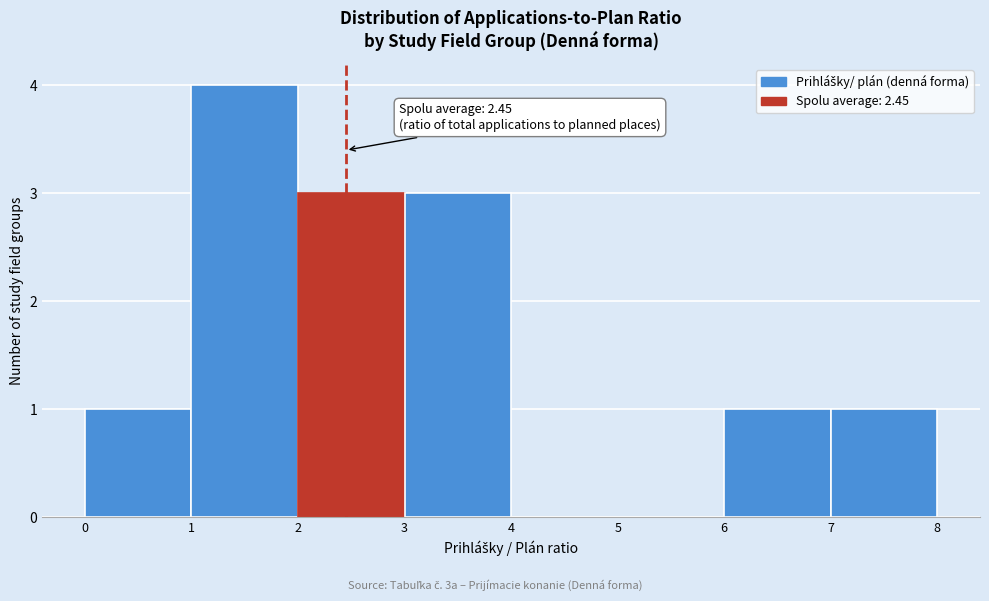

Which range on the x-axis has the tallest bar?

1 to 2